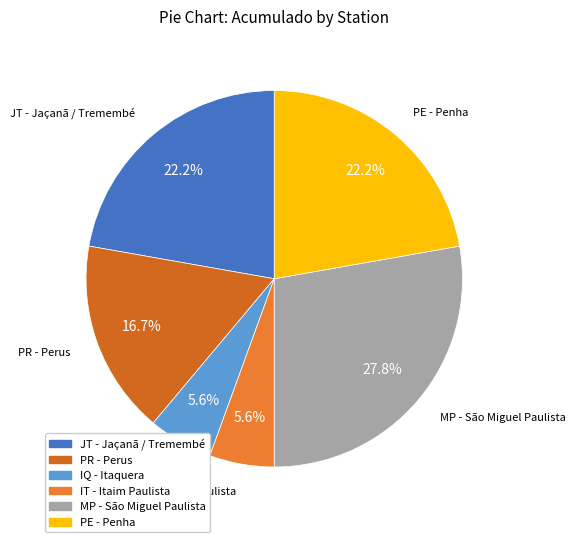

To the nearest percent, what percentage of the pie is IQ - Itaquera?

6%